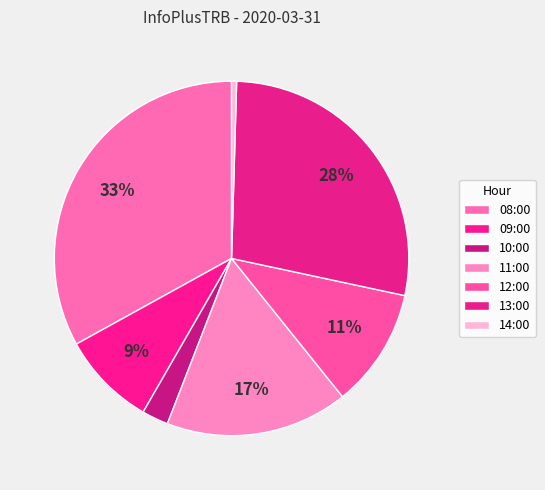

To the nearest percent, what is the average slice percentage?

14%